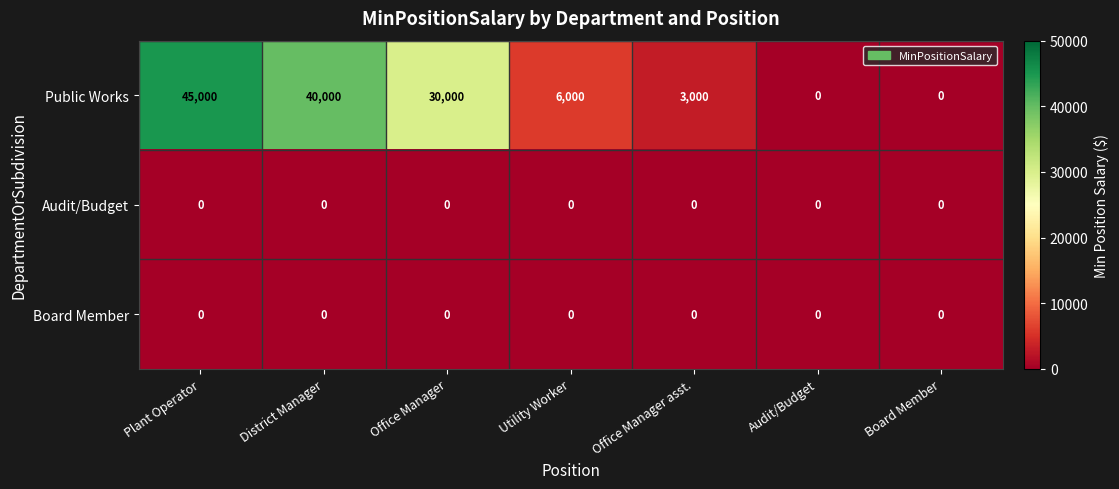

Reading right to left, transcribe all the data shown in this chart.

Public Works: Board Member=0	Audit/Budget=0	Office Manager asst.=3000	Utility Worker=6000	Office Manager=30000	District Manager=40000	Plant Operator=45000
Audit/Budget: Board Member=0	Audit/Budget=0	Office Manager asst.=0	Utility Worker=0	Office Manager=0	District Manager=0	Plant Operator=0
Board Member: Board Member=0	Audit/Budget=0	Office Manager asst.=0	Utility Worker=0	Office Manager=0	District Manager=0	Plant Operator=0